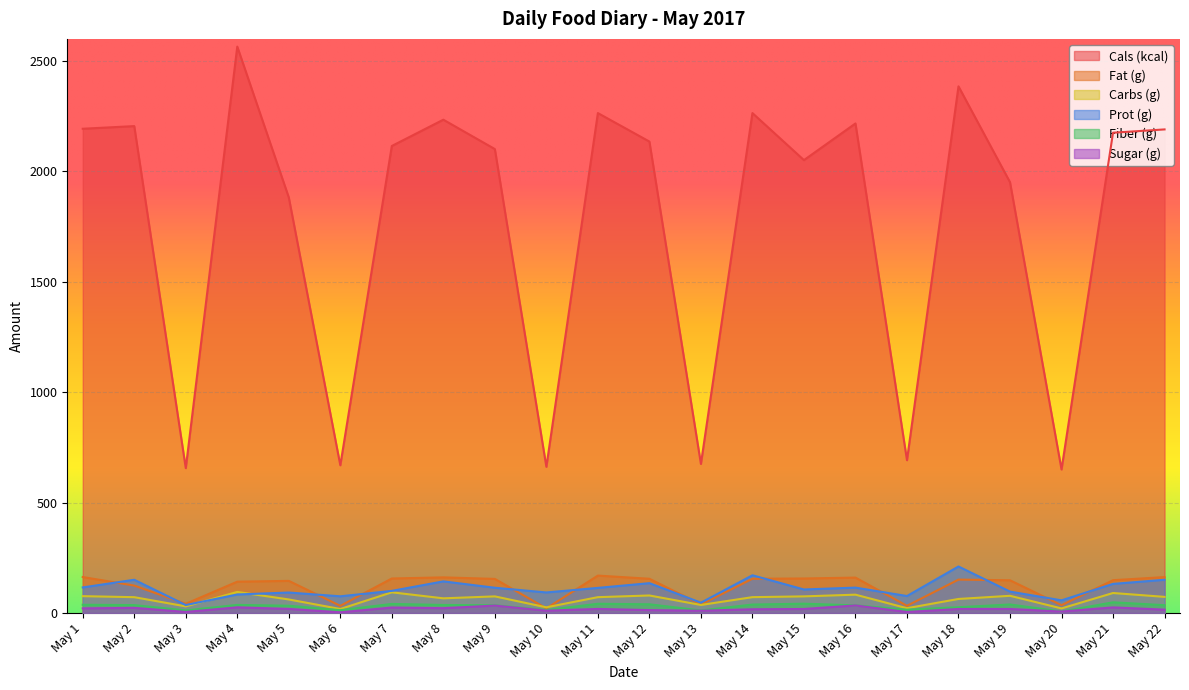

What is the minimum value shown in the chart?

2.9